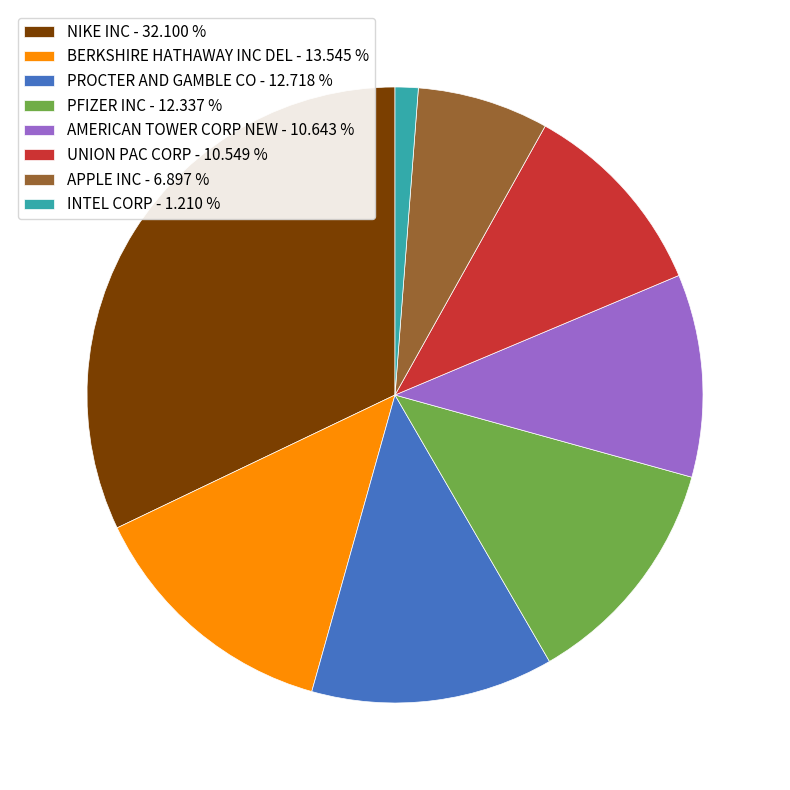

Which has a higher value, BERKSHIRE HATHAWAY INC DEL - 13.545 % or INTEL CORP - 1.210 %?

BERKSHIRE HATHAWAY INC DEL - 13.545 %